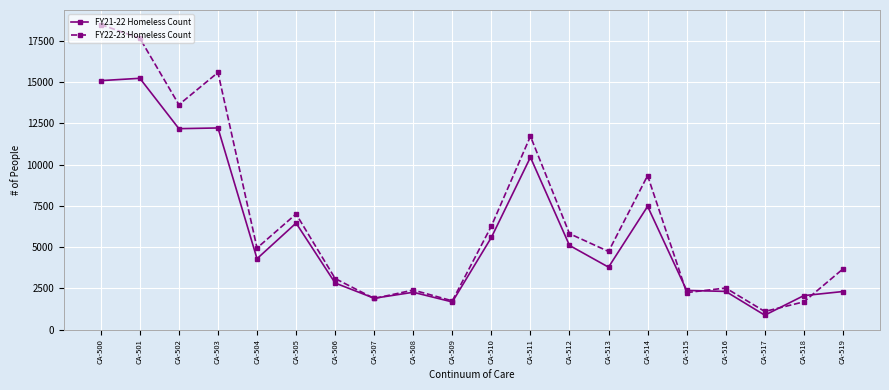

Does the chart have visible grid lines?

Yes